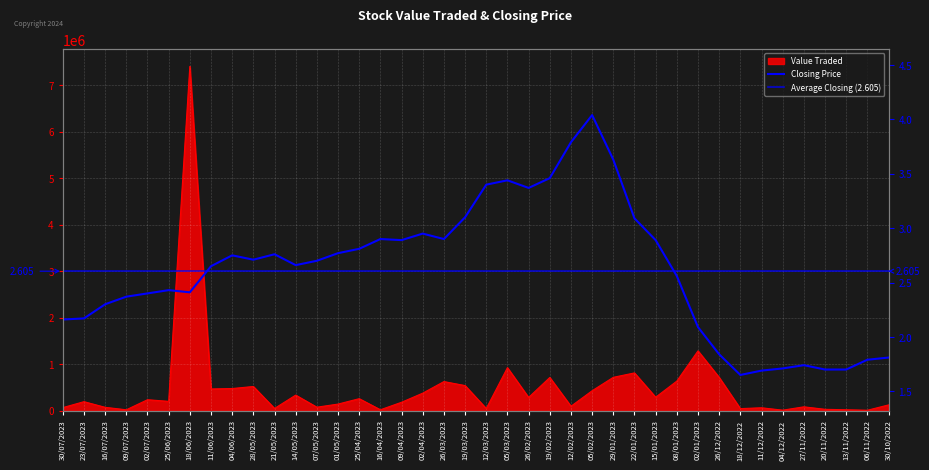

True or false: Closing and Value Traded intersect in this chart.

False